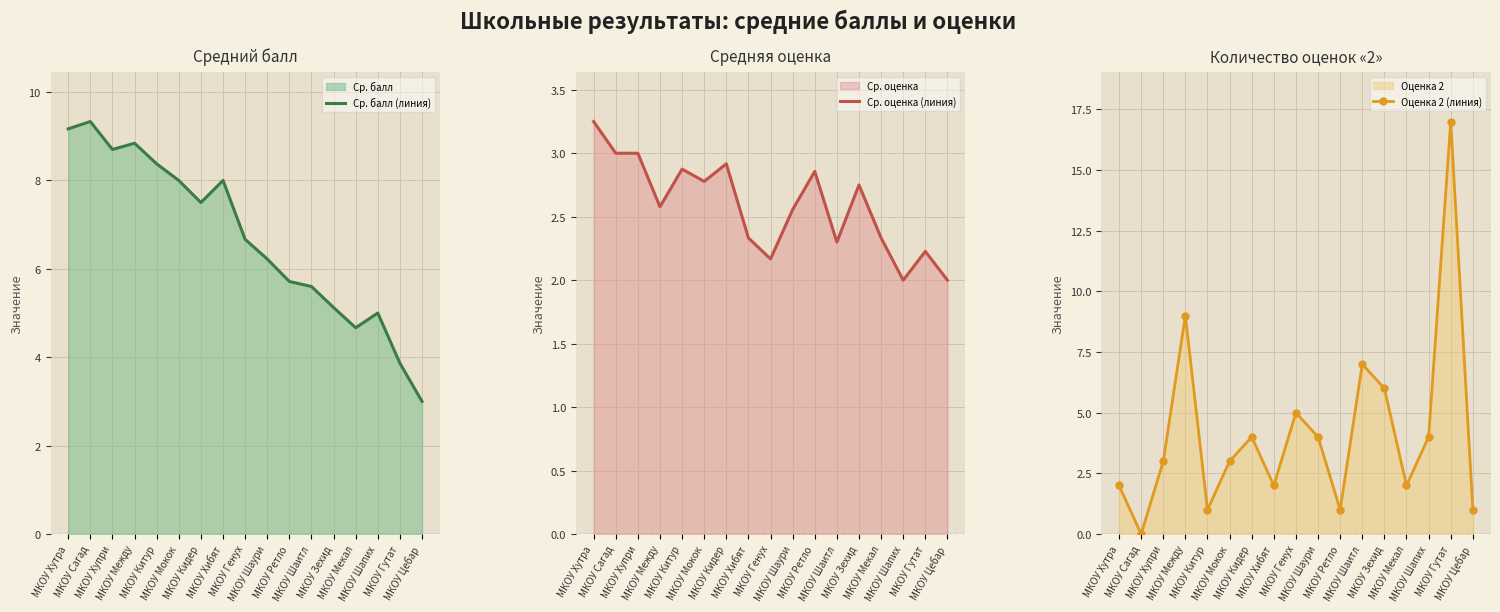

The value of Ср. балл (линия) at МКОУ Зехид is 8.1. True or false?

False